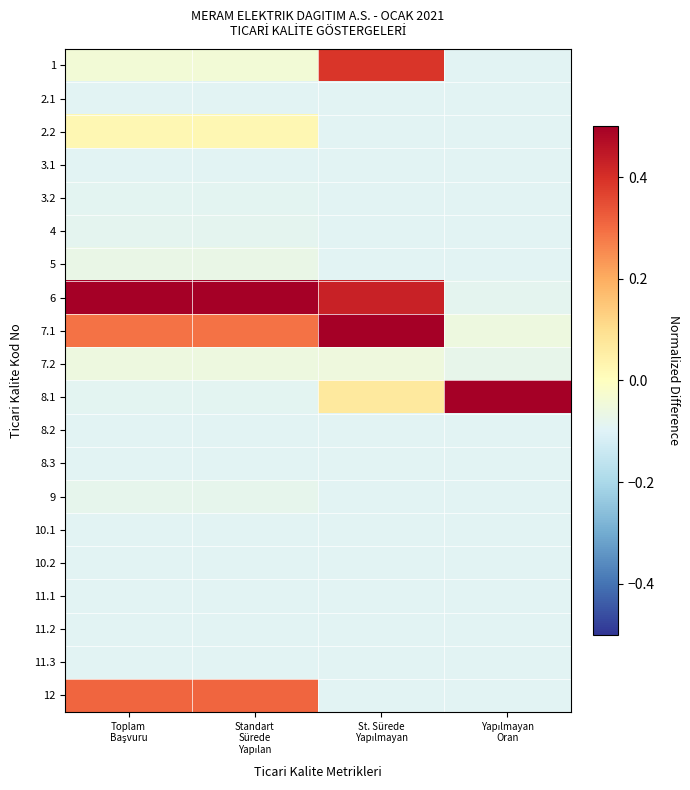

List the series in order of their peak value, highest first.

6, 7.1, 8.1, 1, 12, 2.2, 7.2, 5, 9, 4, 3.2, 8.2, 2.1, 3.1, 8.3, 10.1, 10.2, 11.1, 11.2, 11.3